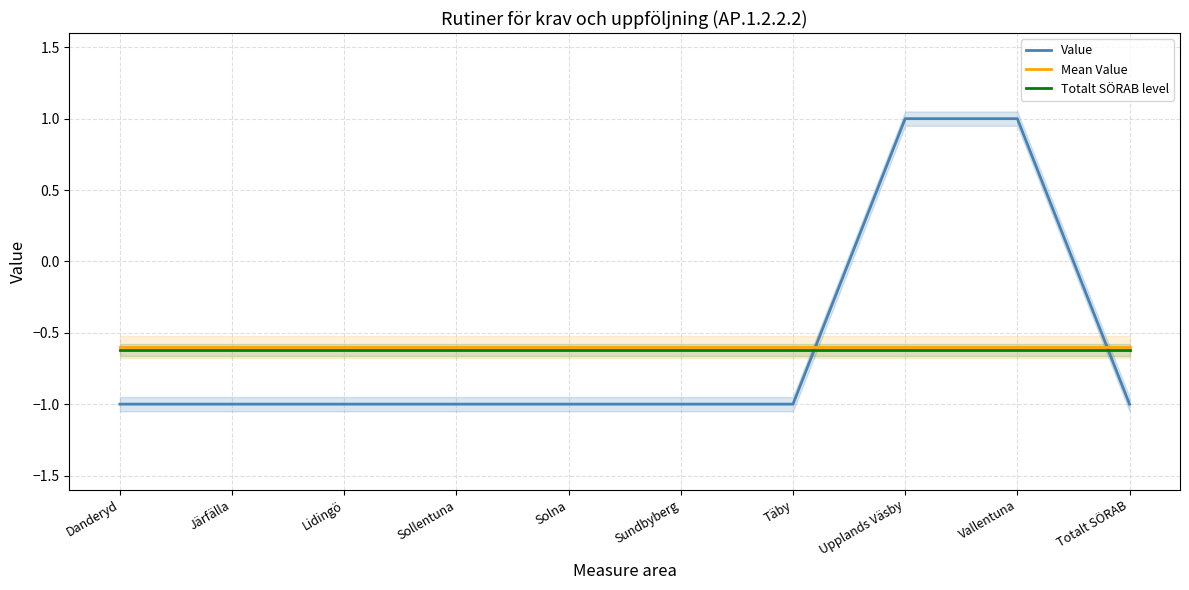

True or false: Mean Value has a value of -0.8 at Lidingö.

False